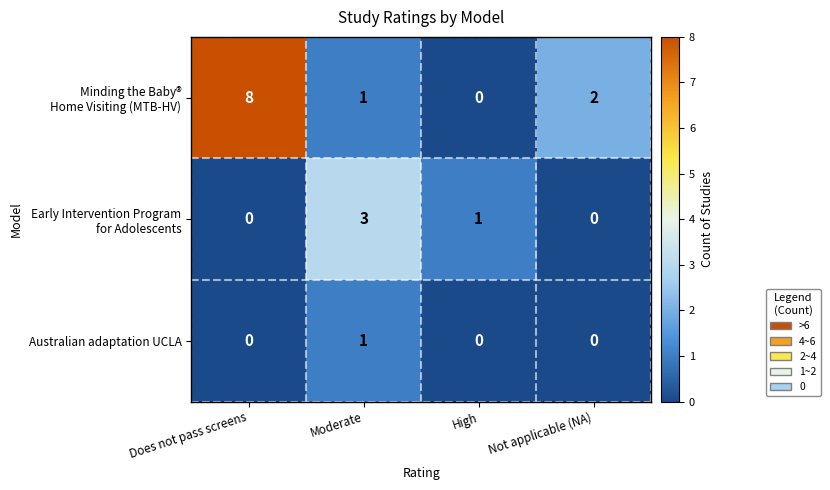

What is the total value across all series at Not applicable (NA)?

2